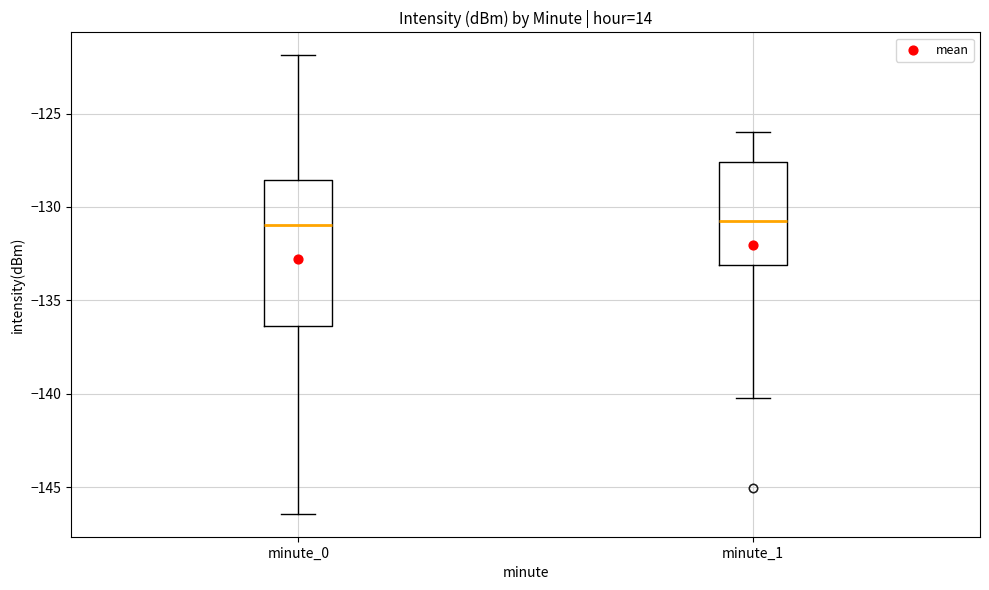

Reading left to right, read every box against the y-axis: the position of its median line, the range the box covers, and the ends of its whiskers. The values are not printed on the chart, so give them approximately, as read against the axis.

minute_0: median -131.0, box -136.5 to -128.5, whiskers -146.5 to -122.0
minute_1: median -130.5, box -133.0 to -127.5, whiskers -140.0 to -126.0